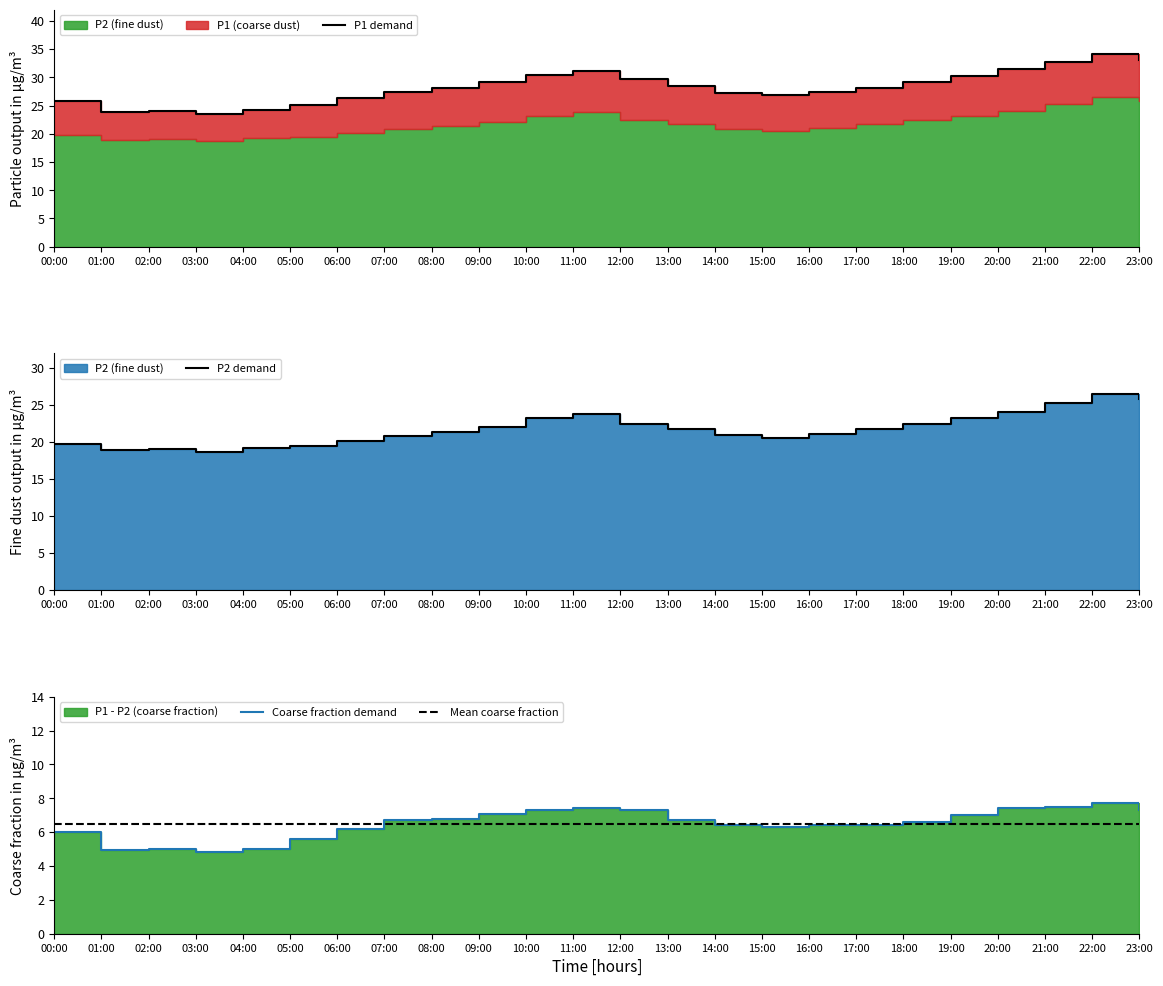

Reading right to left, list all the values displayed in this chart.

P1: 33.1	34.2	32.8	31.5	30.2	29.1	28.2	27.5	26.8	27.3	28.5	29.8	31.2	30.5	29.2	28.1	27.5	26.3	25.1	24.2	23.5	24.1	23.9	25.8
P2: 25.8	26.5	25.3	24.1	23.2	22.5	21.8	21.1	20.5	20.9	21.8	22.5	23.8	23.2	22.1	21.3	20.8	20.1	19.5	19.2	18.7	19.1	18.9	19.8